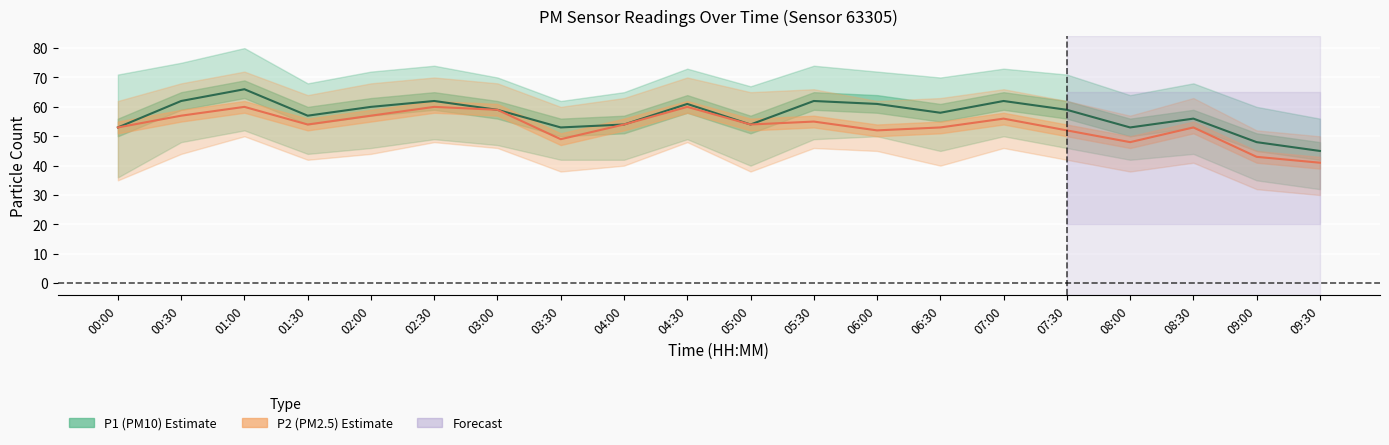

What is the highest value of the P2 (PM2.5) series?

60